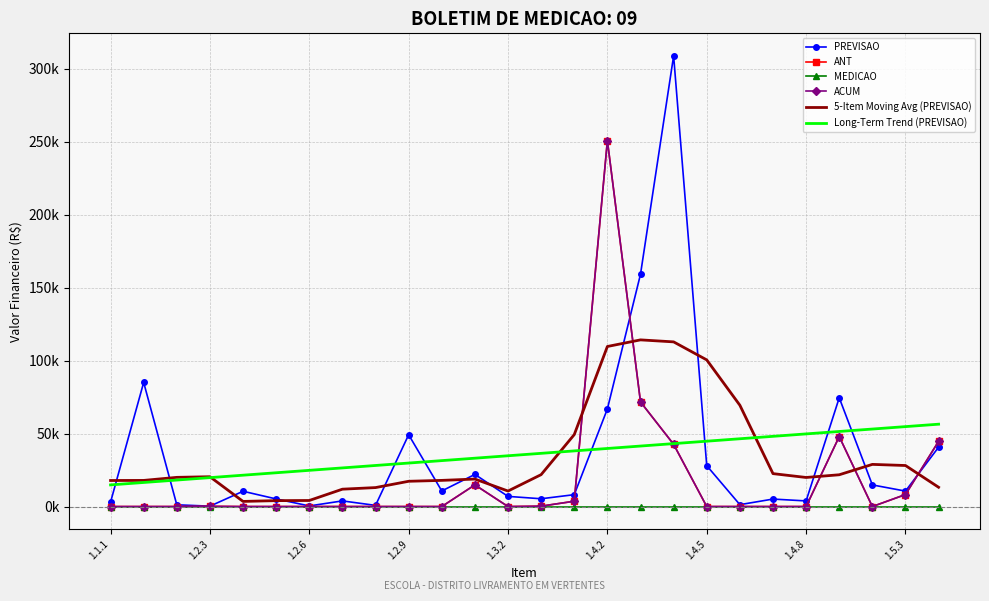

Which series has the largest range (max minus min)?

PREVISAO